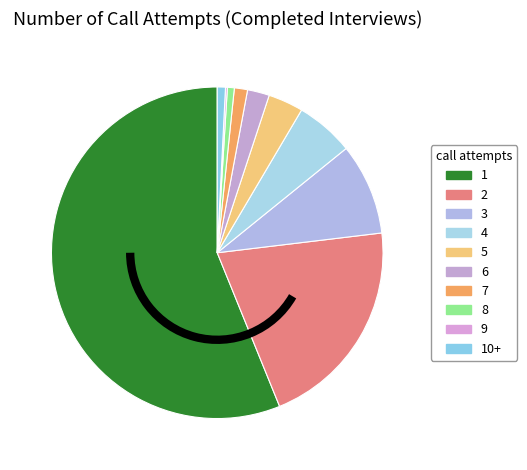

What is the majority slice?

1